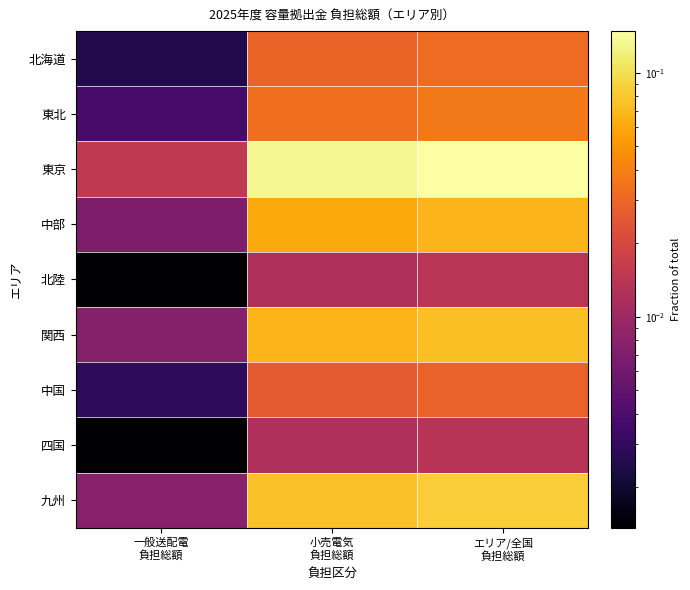

How many categories are shown in the chart?

3